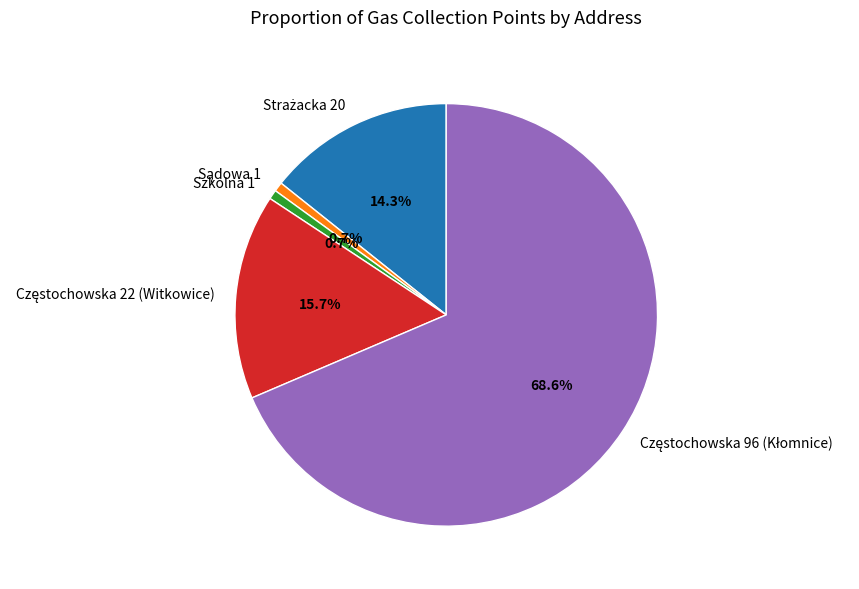

Does any single category account for the majority?

Yes